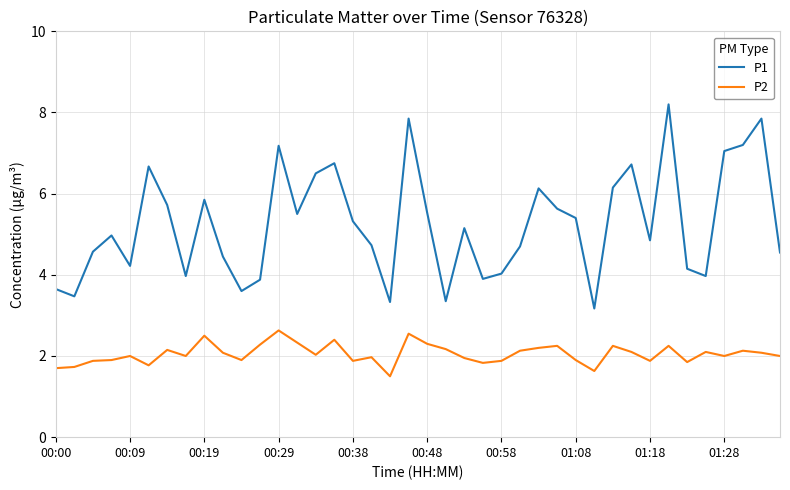

List the series in order of their peak value, highest first.

P1, P2